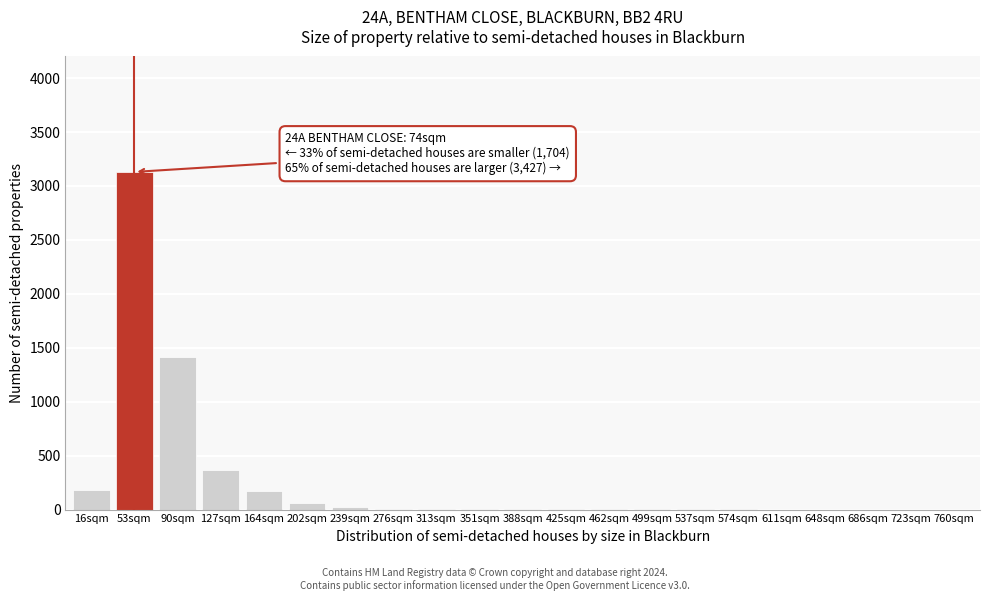

Which label corresponds to the largest value in the chart?

53sqm